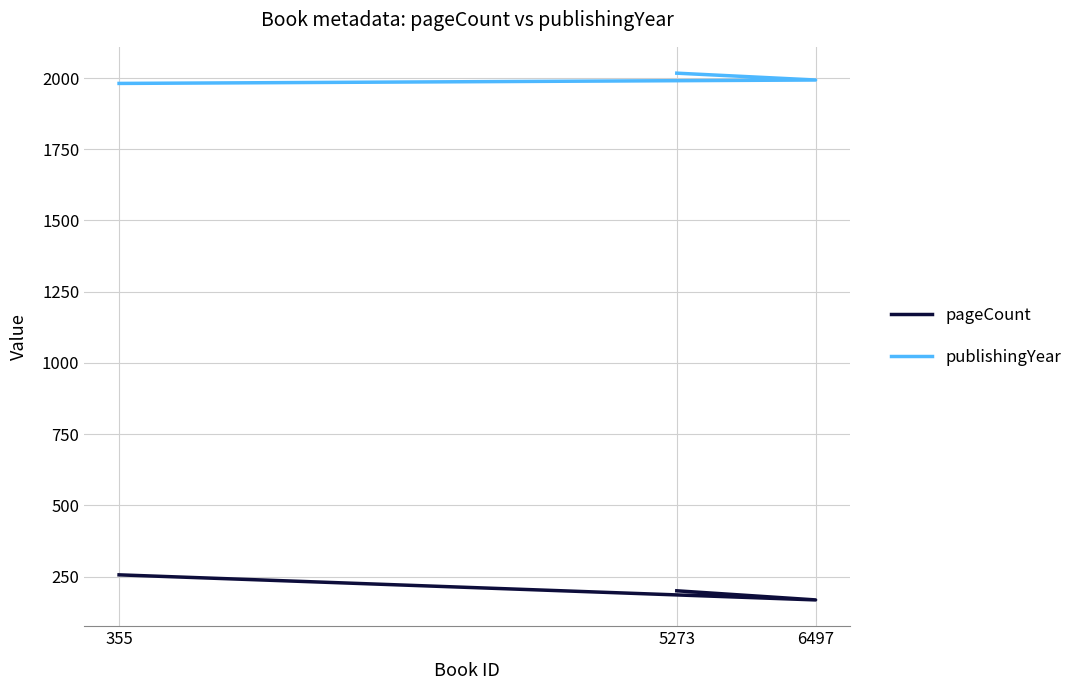

What is the sum of all pageCount values?

624